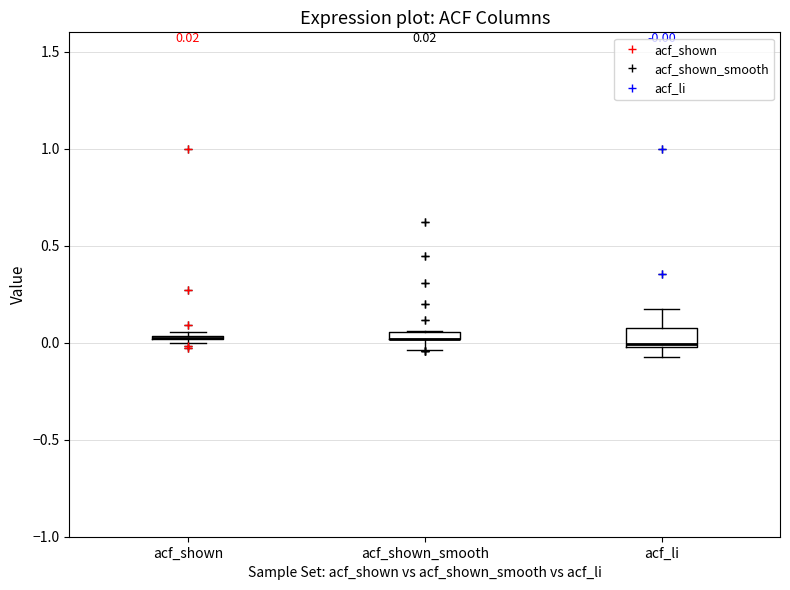

Comparing the boxes themselves (not the whiskers), which one is the tallest?

acf_li